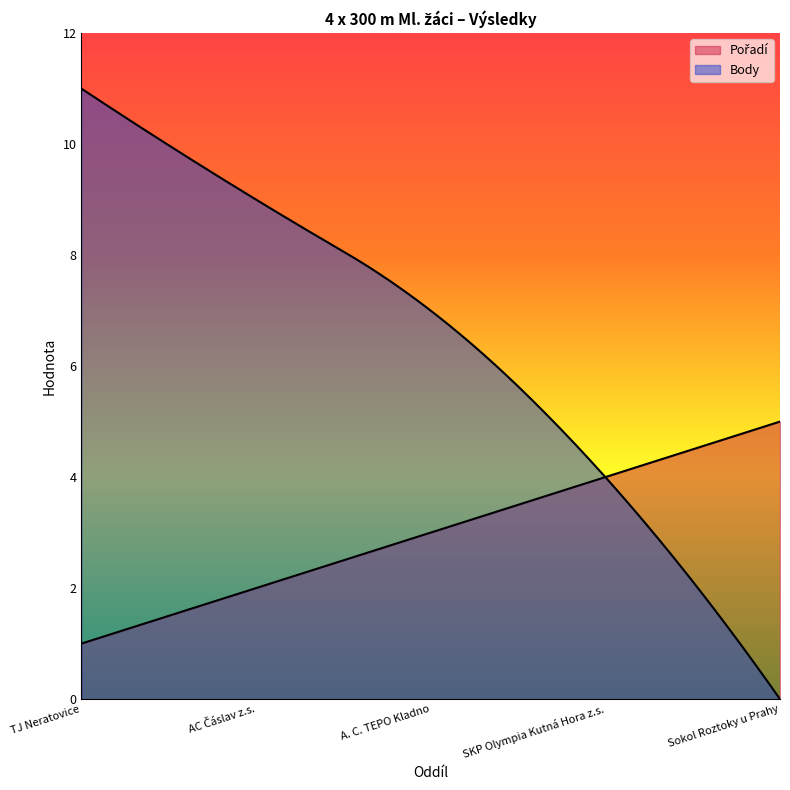

Is it true that Pořadí equals 4 at SKP Olympia Kutná Hora z.s.?

True